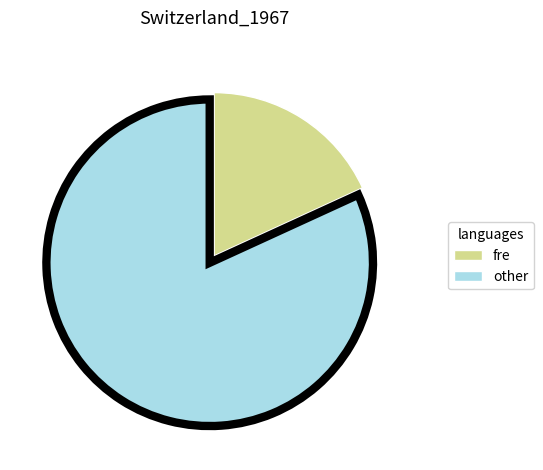

Which slice is the largest?

other